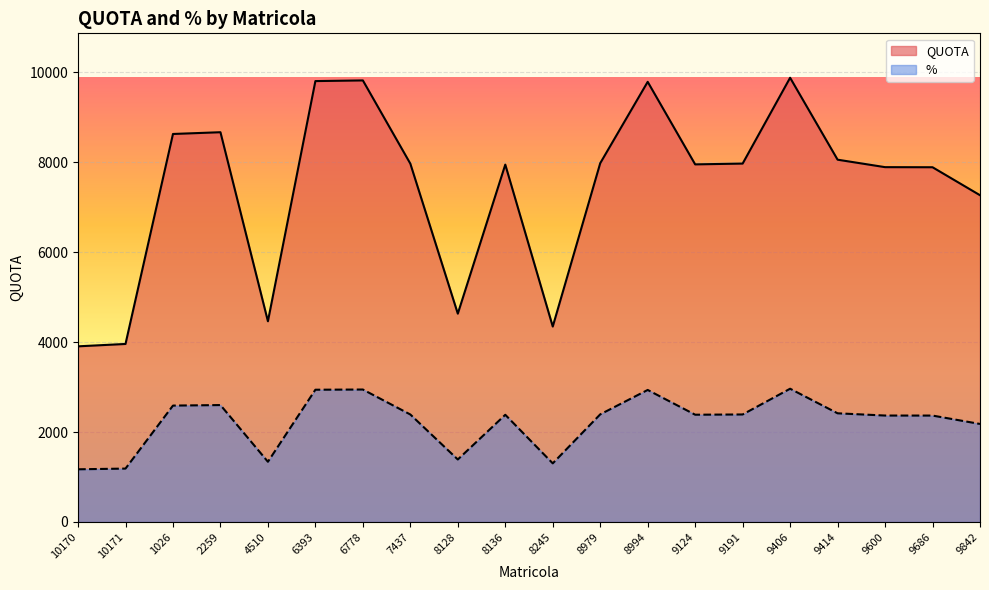

How many values in the QUOTA series exceed 7971?

10